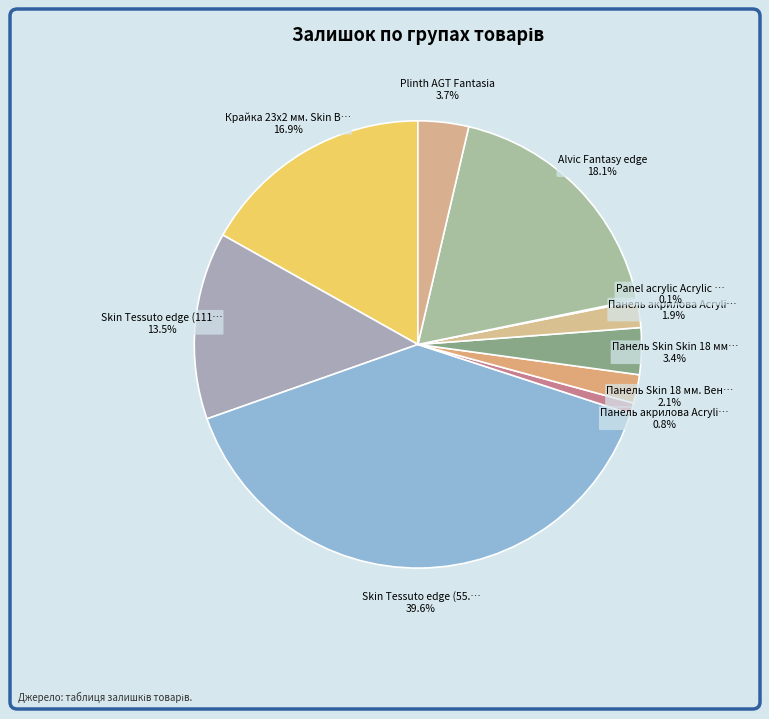

Which slice is the largest?

Skin Tessuto edge (55.91)